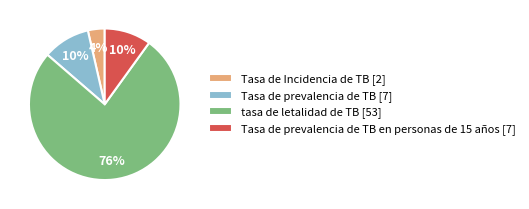

To the nearest percent, what percentage of the pie is Tasa de prevalencia de TB en personas de 15 años [7]?

10%